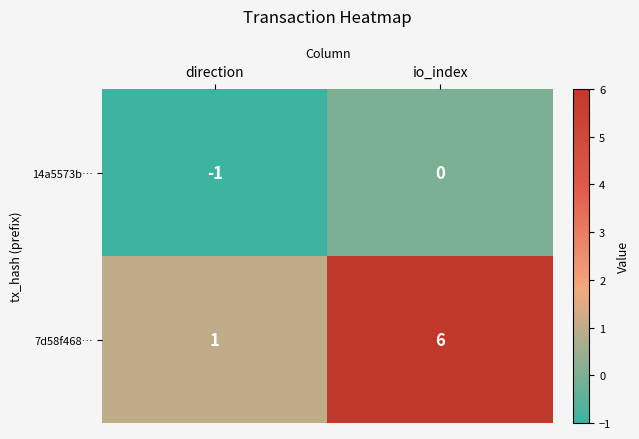

Which label corresponds to the smallest value in the chart?

direction